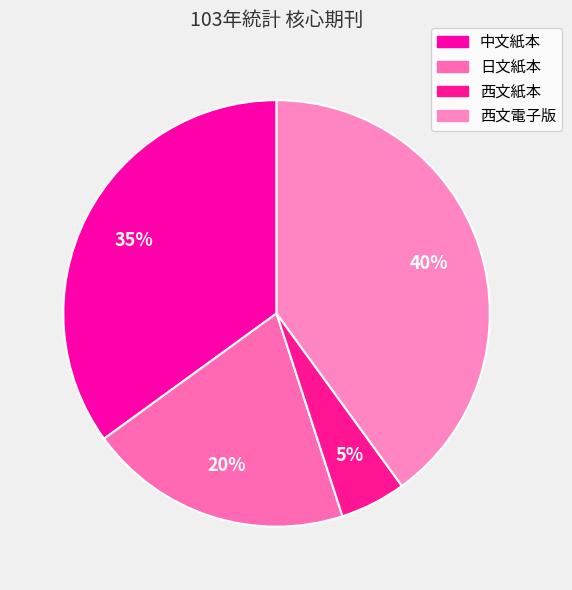

What percentage is the 西文電子版 slice, to the nearest percent?

40%